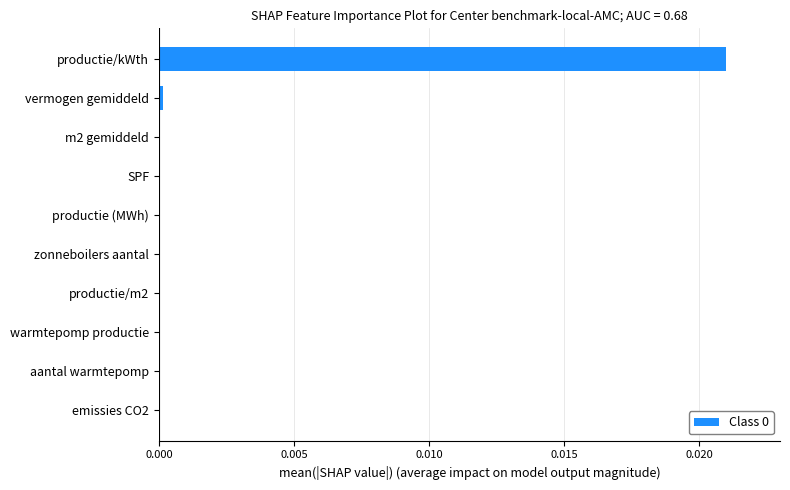

Which category has the highest value across all series?

productie/kWth